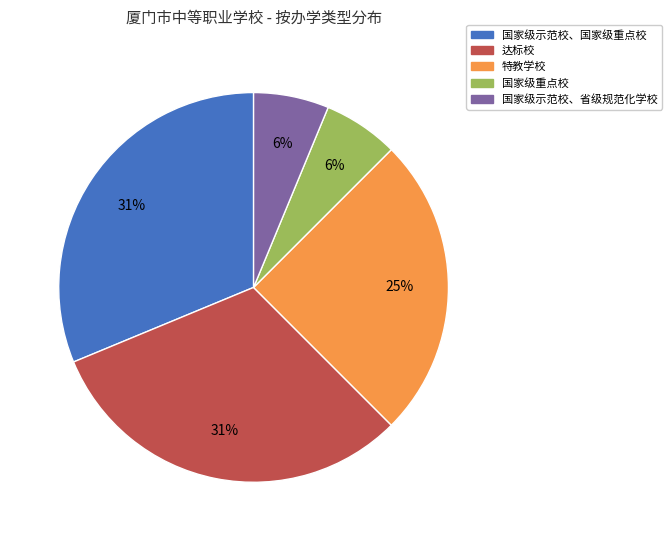

To the nearest percent, what is the difference between the 达标校 and 国家级重点校 slice percentages?

25%